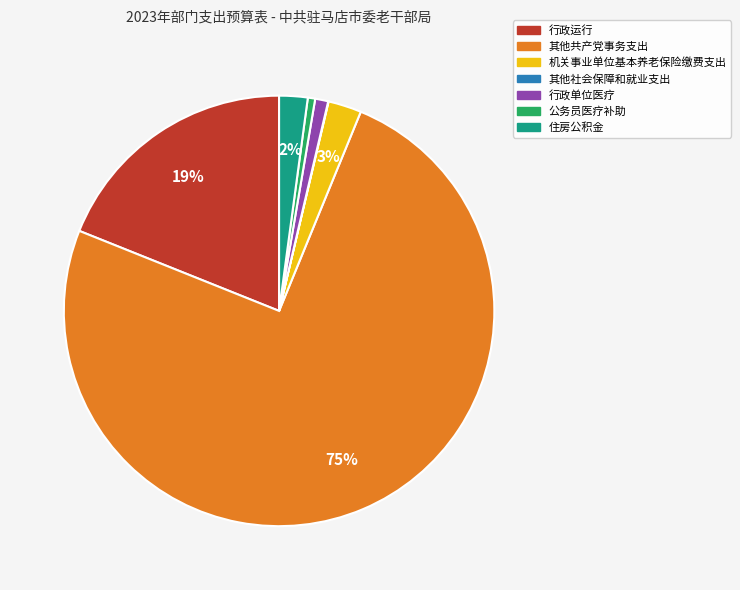

Do 公务员医疗补助 and 住房公积金 together represent more than half of the pie?

No